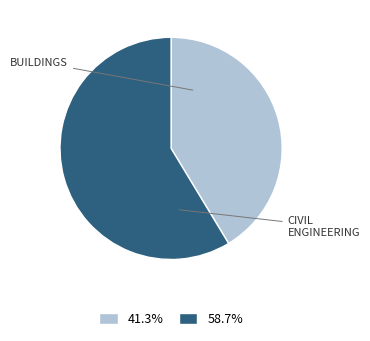

Is there a majority slice in this chart?

Yes